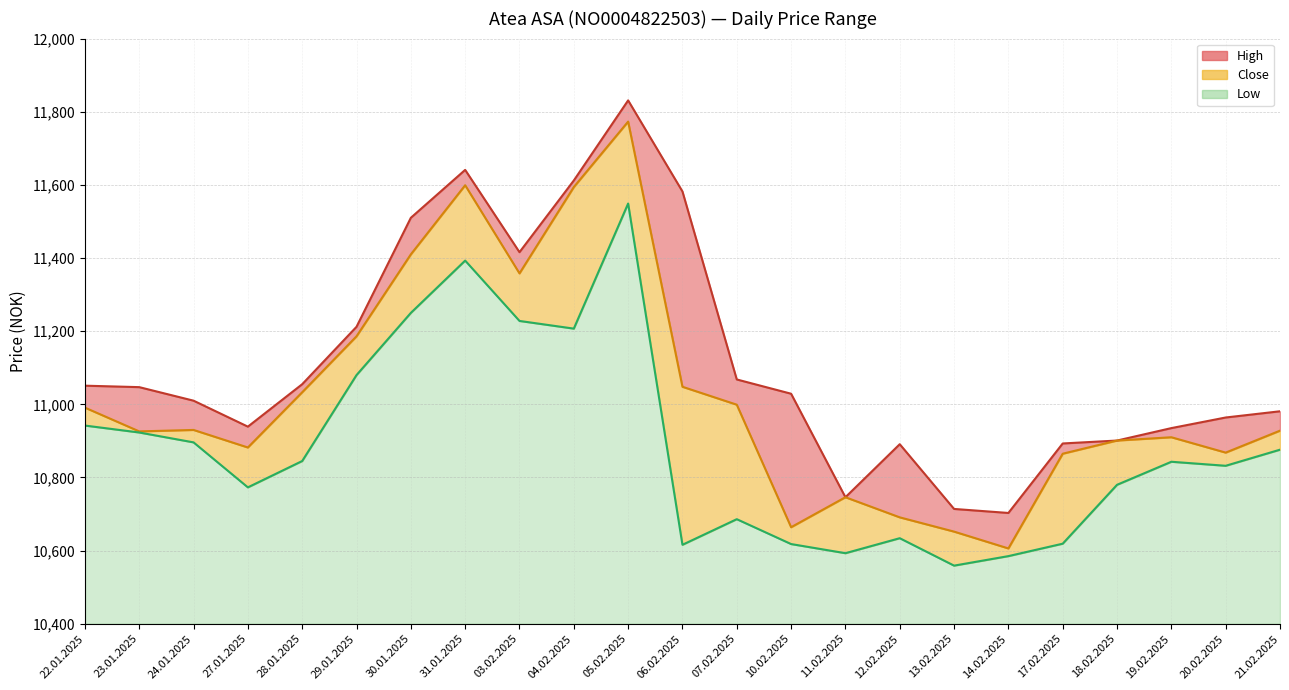

True or false: High and Close cross at least once.

False